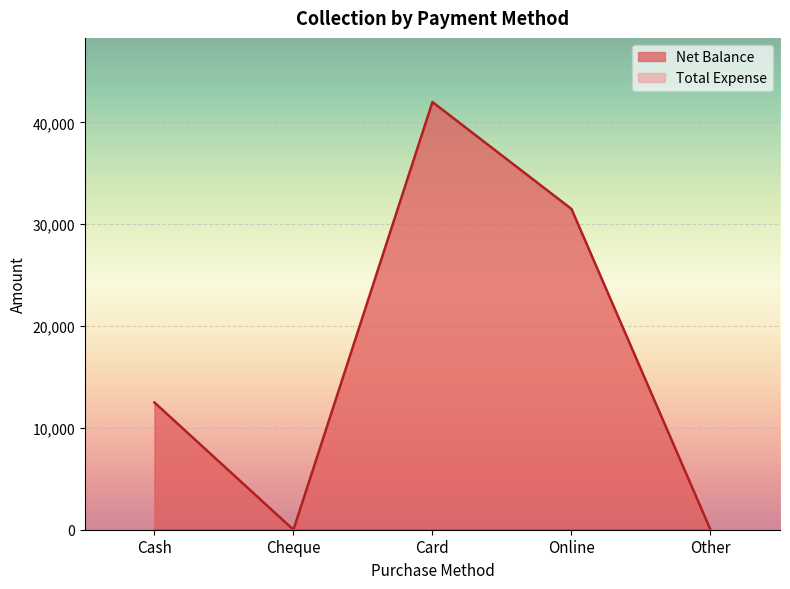

The value at Cash is 12500. True or false?

True